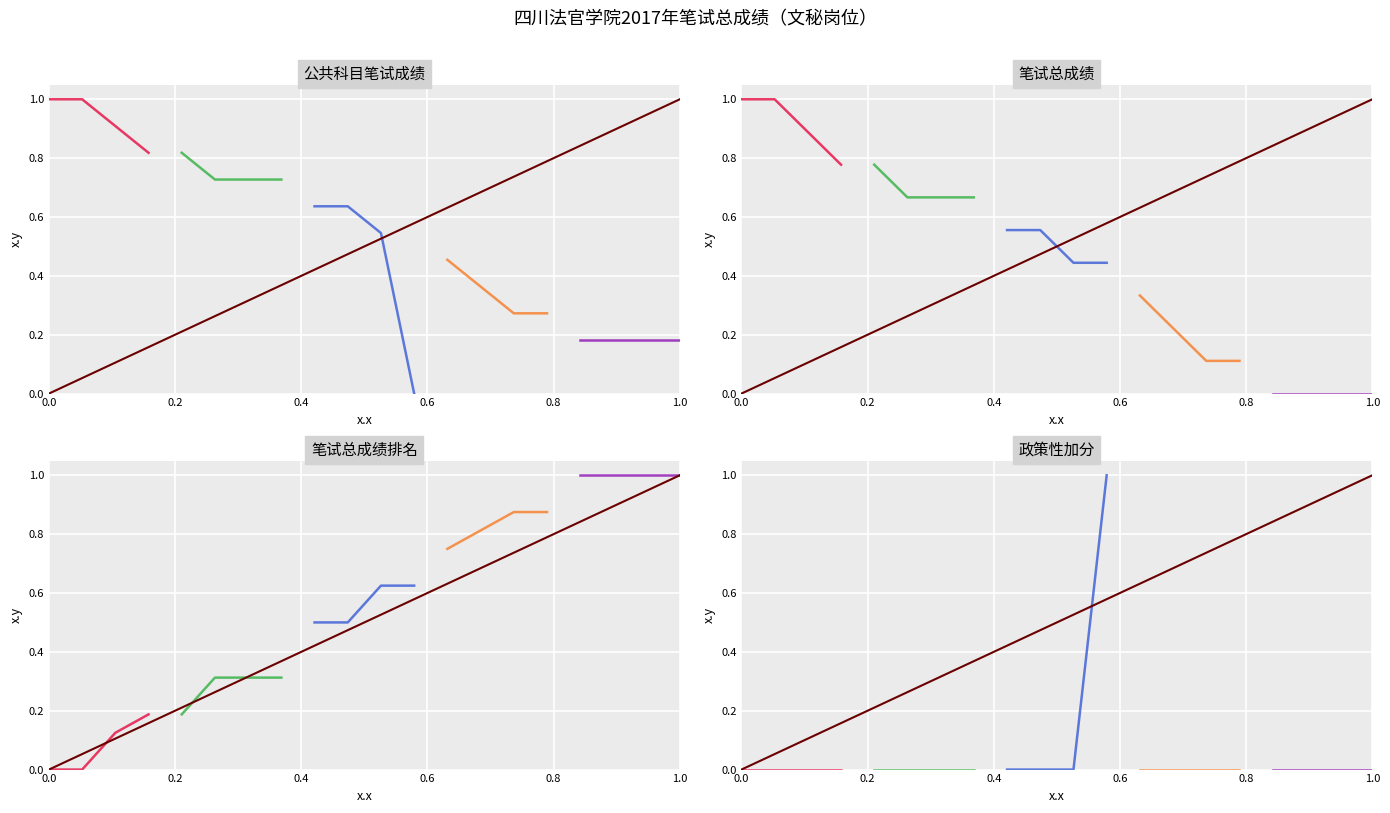

Rank the series at 0.0 from lowest to highest value.

笔试总成绩排名, 政策性加分, 公共科目笔试成绩, 笔试总成绩